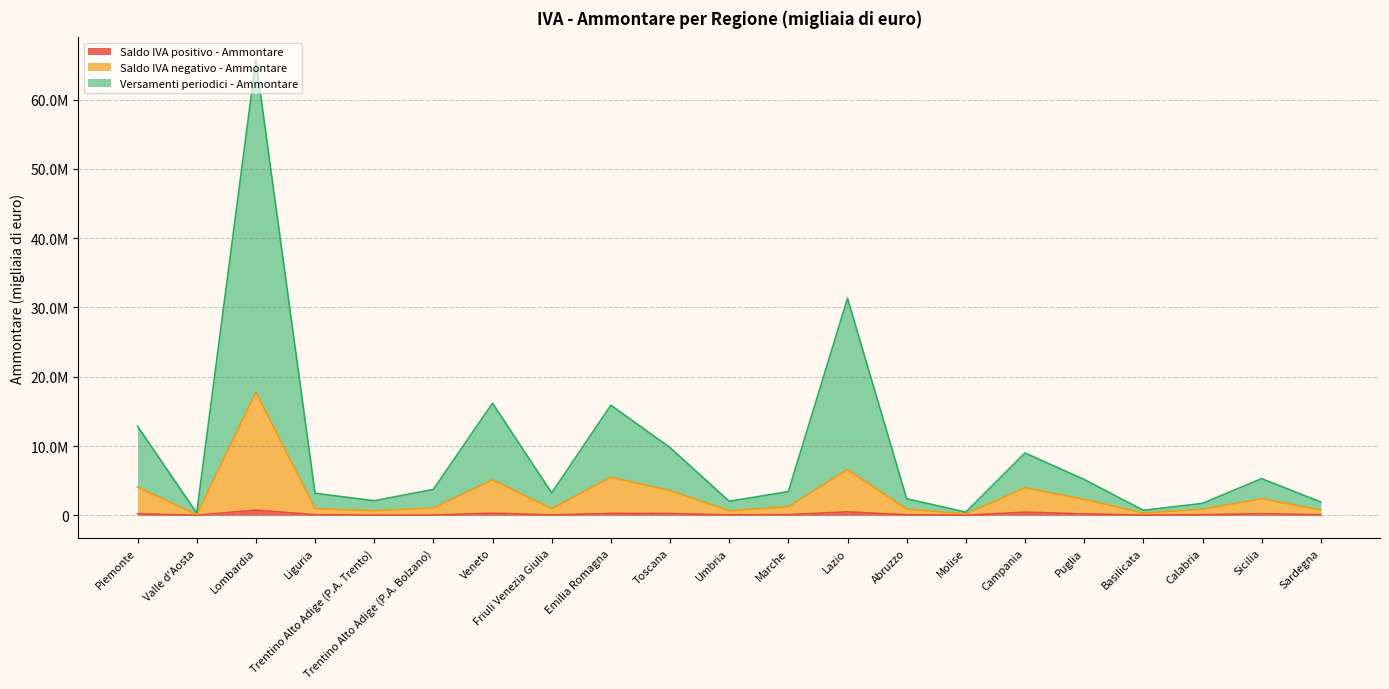

The value of Saldo IVA positivo - Ammontare at Emilia Romagna is 356624. True or false?

False